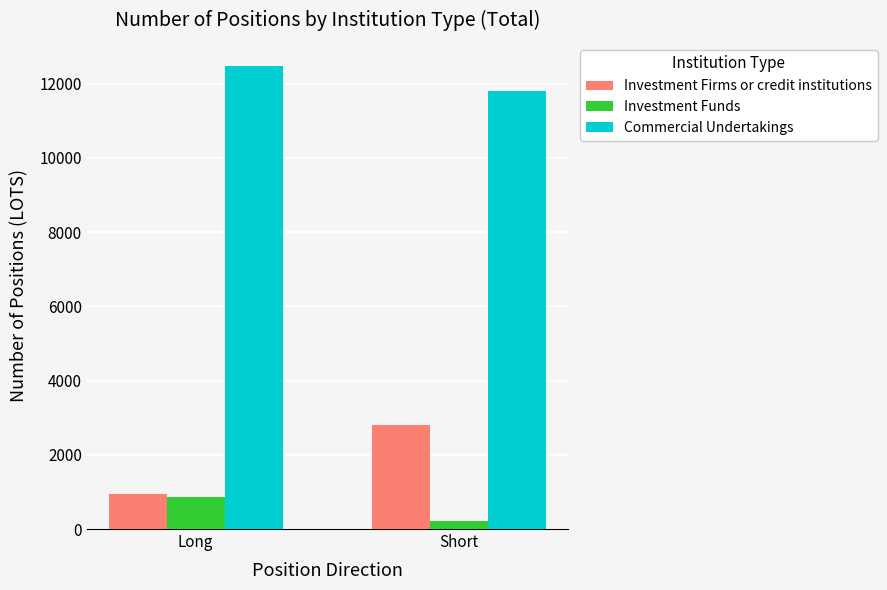

How many values in the Commercial Undertakings series are below 12478?

1